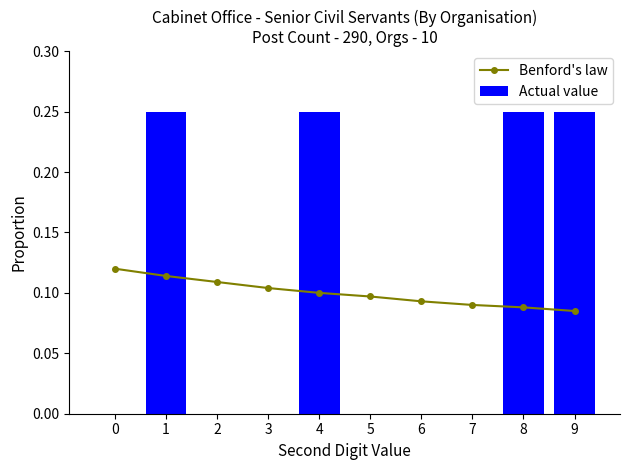

Reading left to right, extract all data points from this chart.

Benford's law: 0.1	0.1	0.1	0.1	0.1	0.1	0.1	0.1	0.1	0.1
Actual value: 0.0	0.2	0.0	0.0	0.2	0.0	0.0	0.0	0.2	0.2